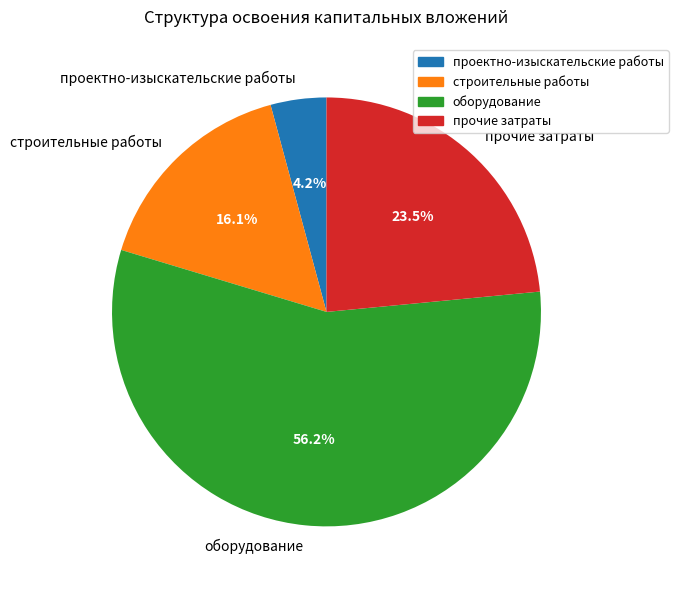

To the nearest percent, what portion does проектно-изыскательские работы represent?

4%